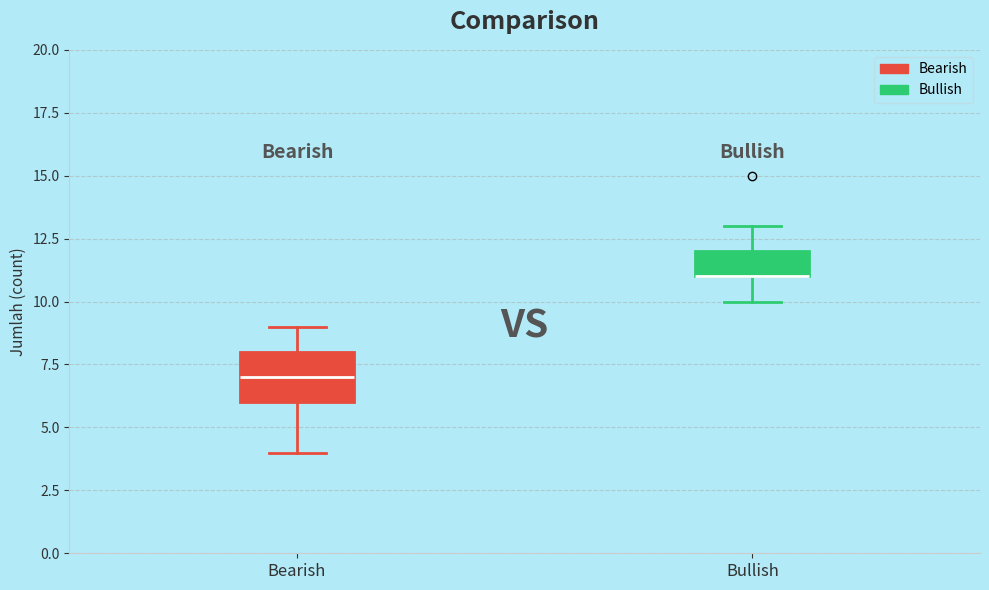

Where does the upper whisker of the box for Bearish end on the y-axis? The values are not printed on the chart, so give them approximately, as read against the axis.

9